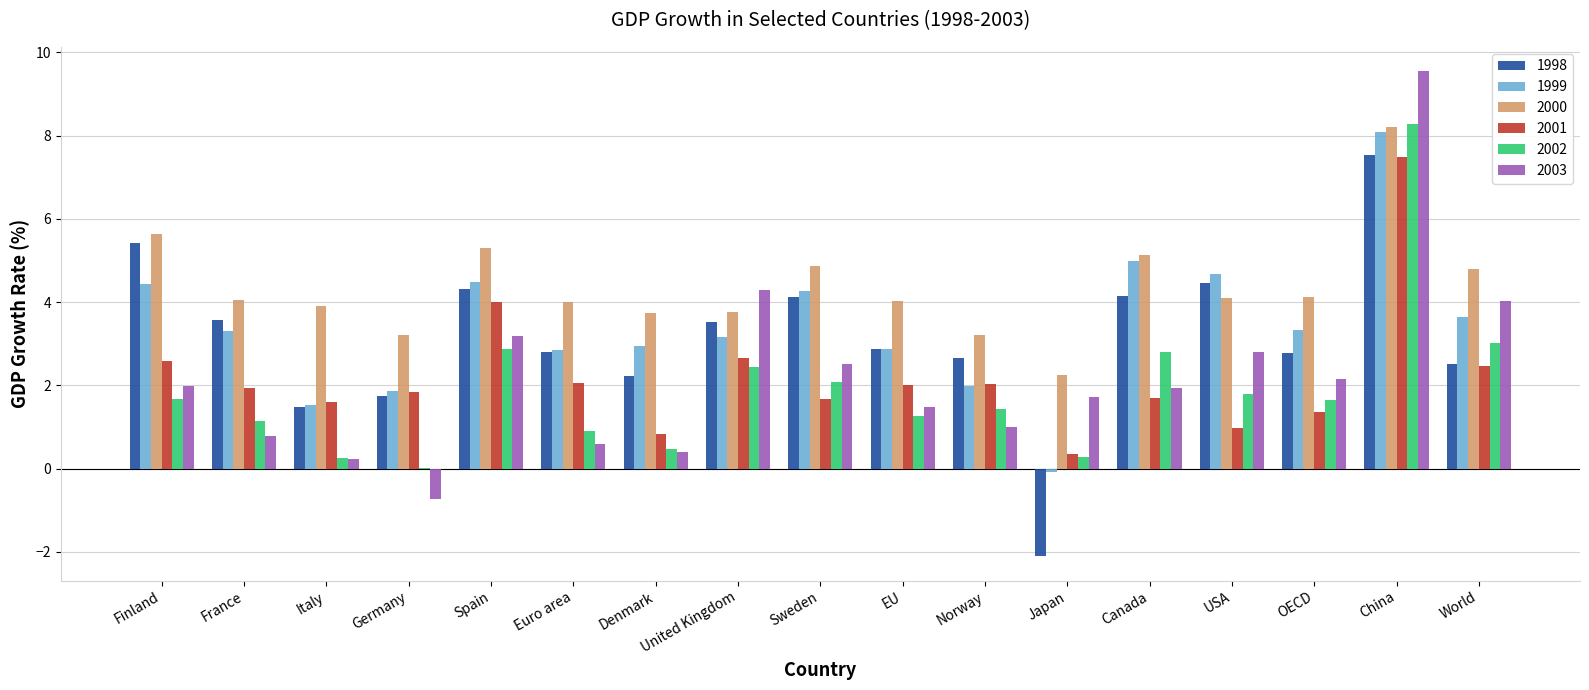

Which series changed the most between United Kingdom and China?

2002